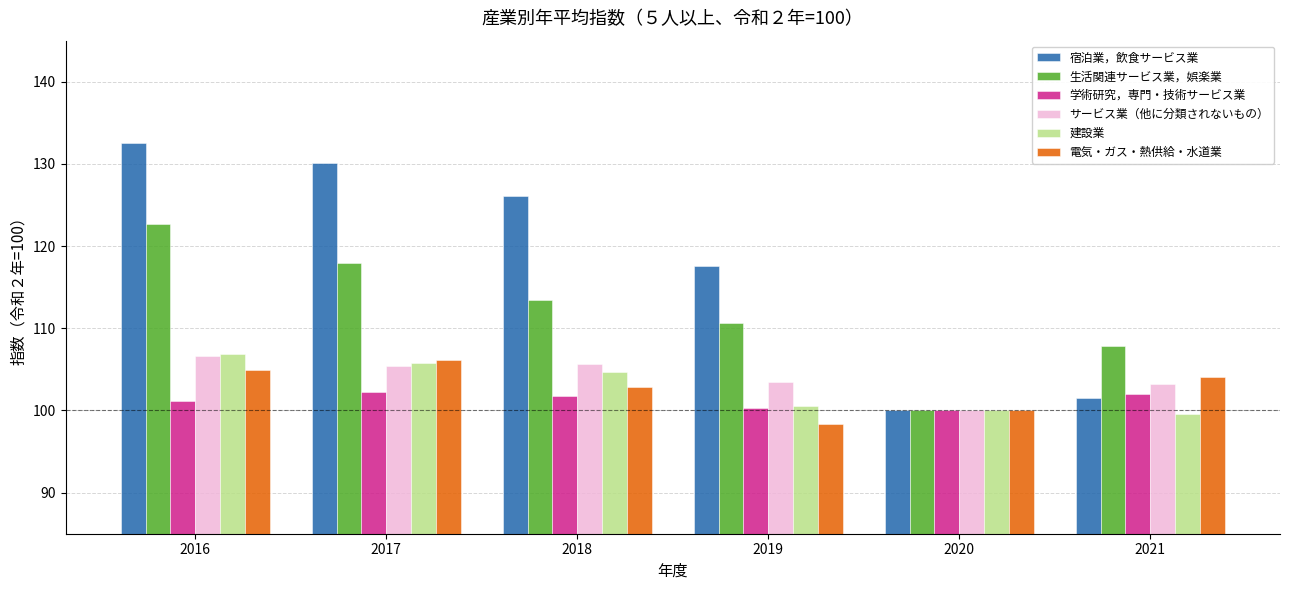

Between 2016 and 2021, which series saw the biggest shift?

宿泊業，飲食サービス業